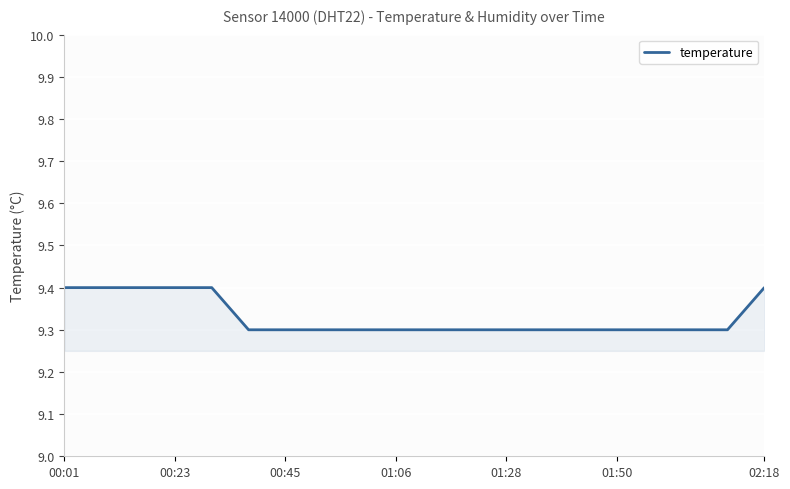

What is the maximum value shown in the chart?

9.4